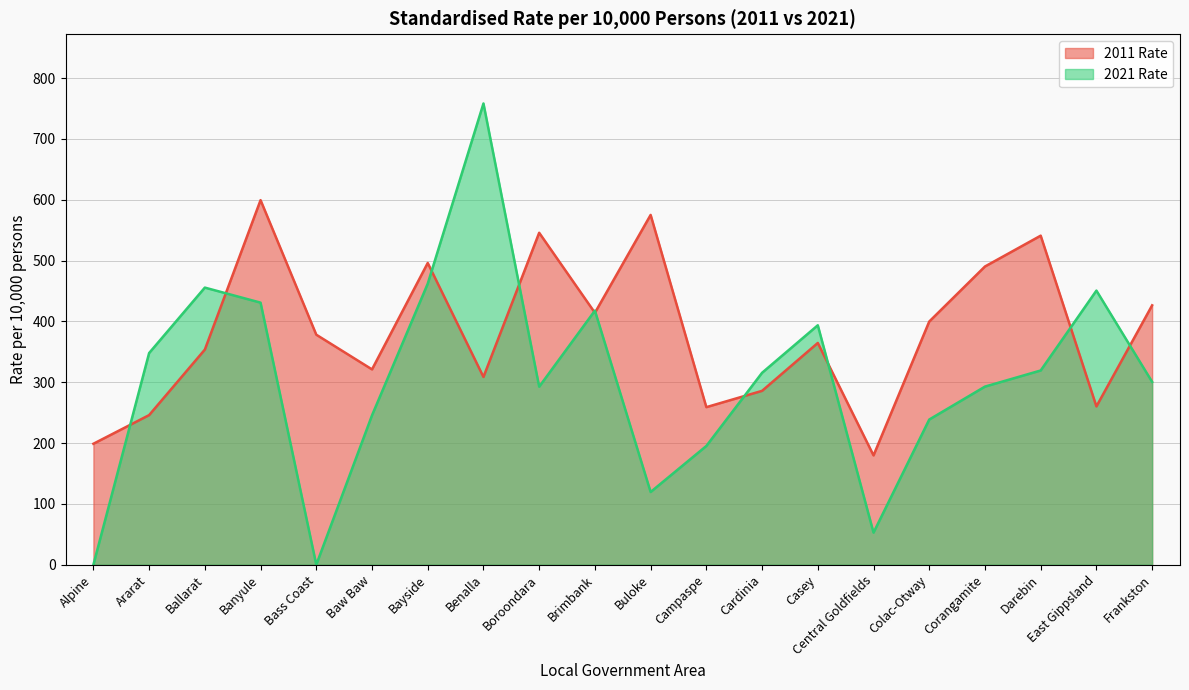

Which series has the widest spread of values?

2021 Rate